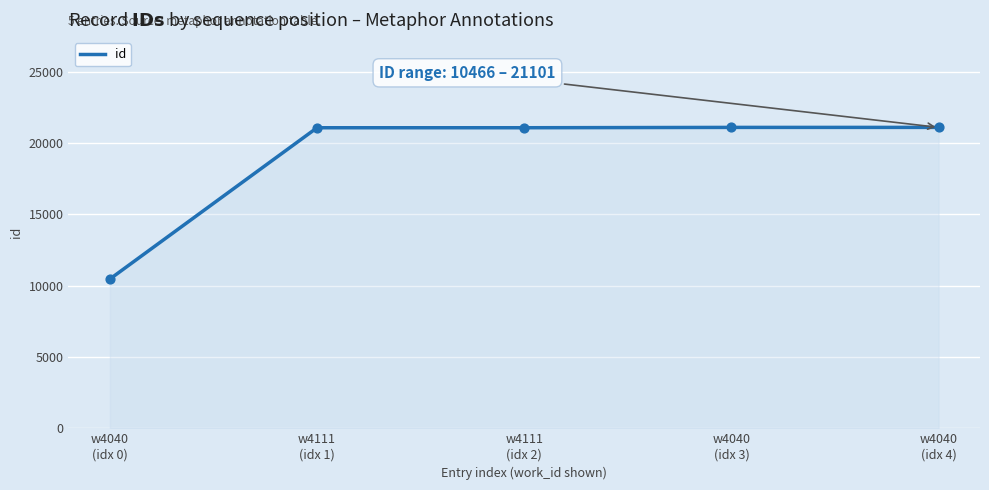

What is the change in value from w4040
(idx 0) to w4111
(idx 2)?

+10611